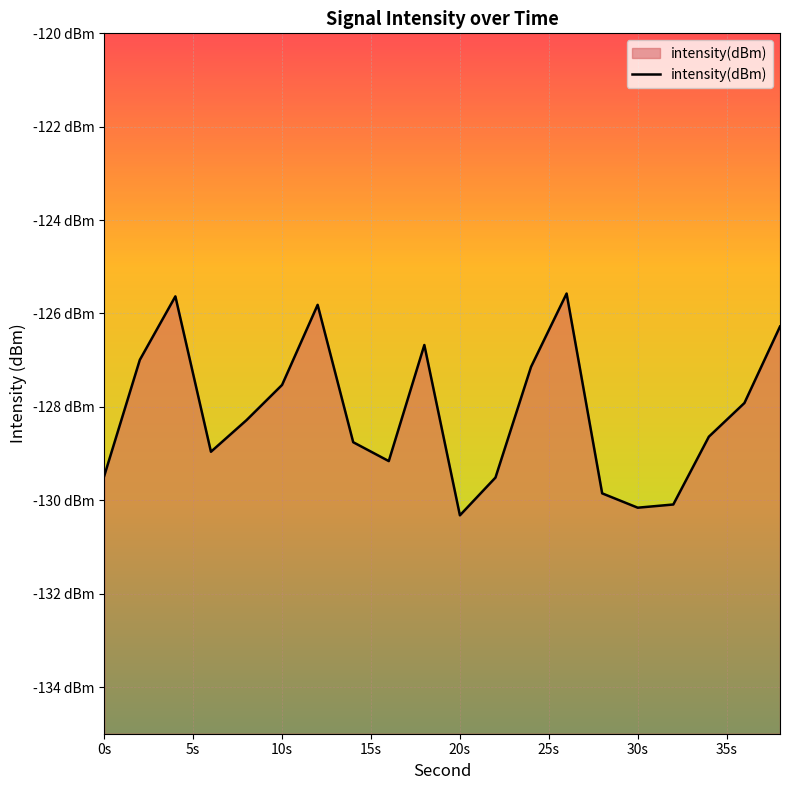

What is the greatest value displayed?

-125.6